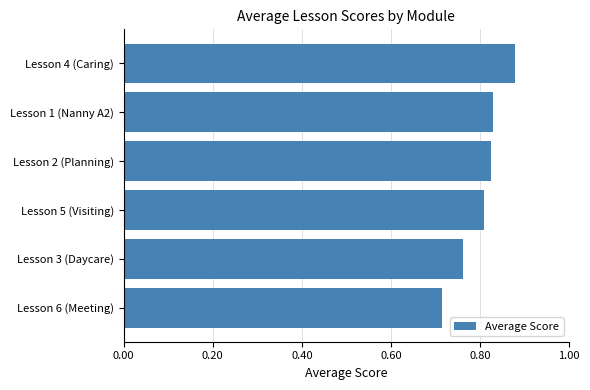

The value at Lesson 5 (Visiting) is 0.4. True or false?

False